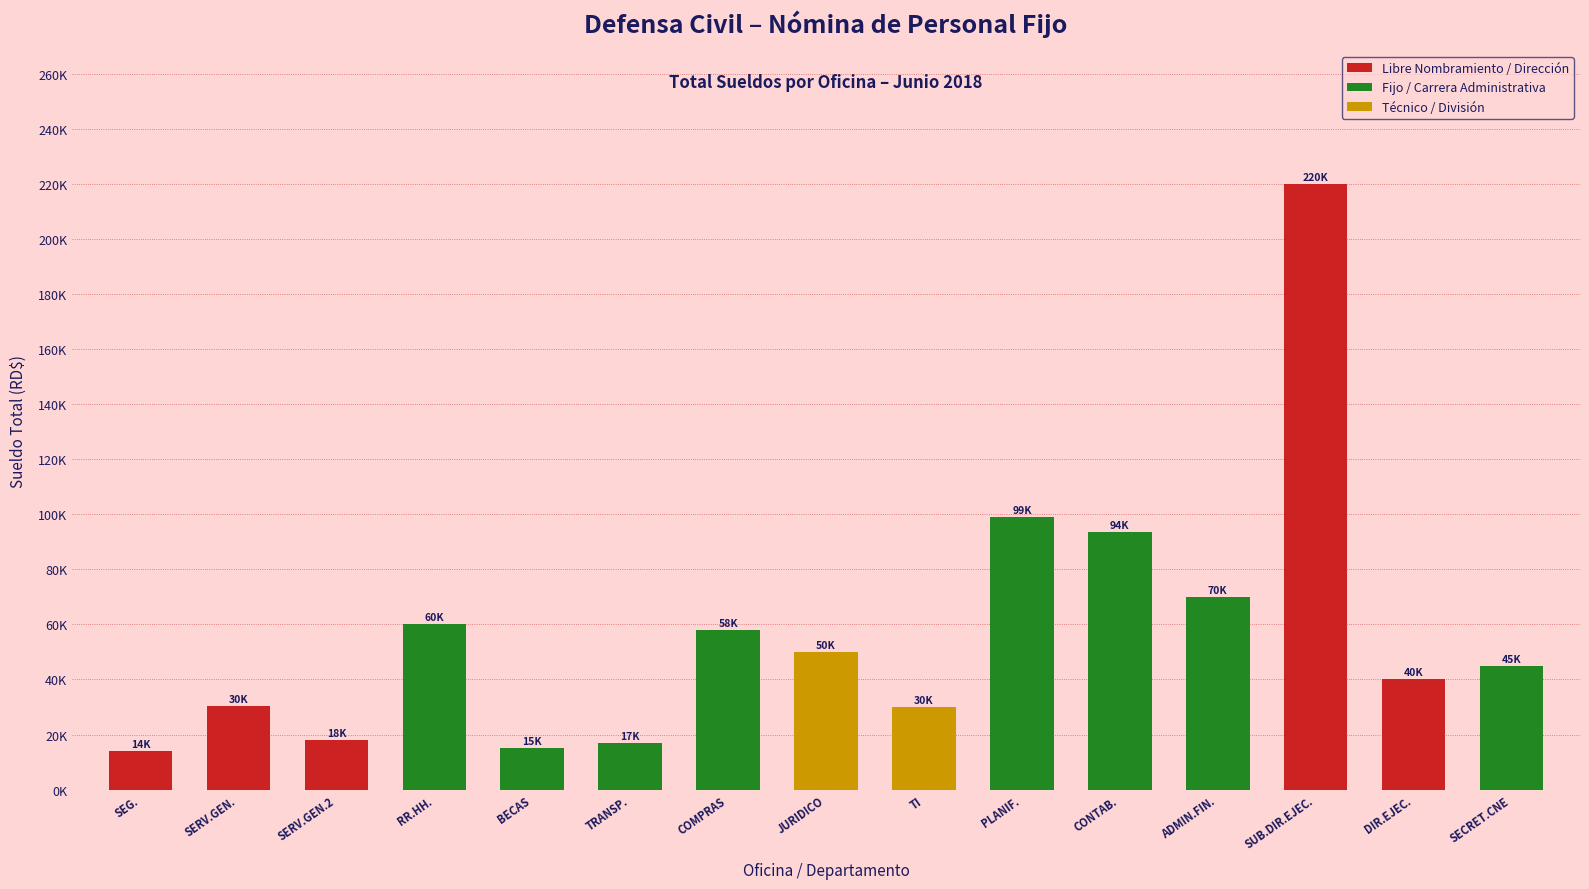

The chart shows a value of 50050 at JURIDICO. True or false?

True